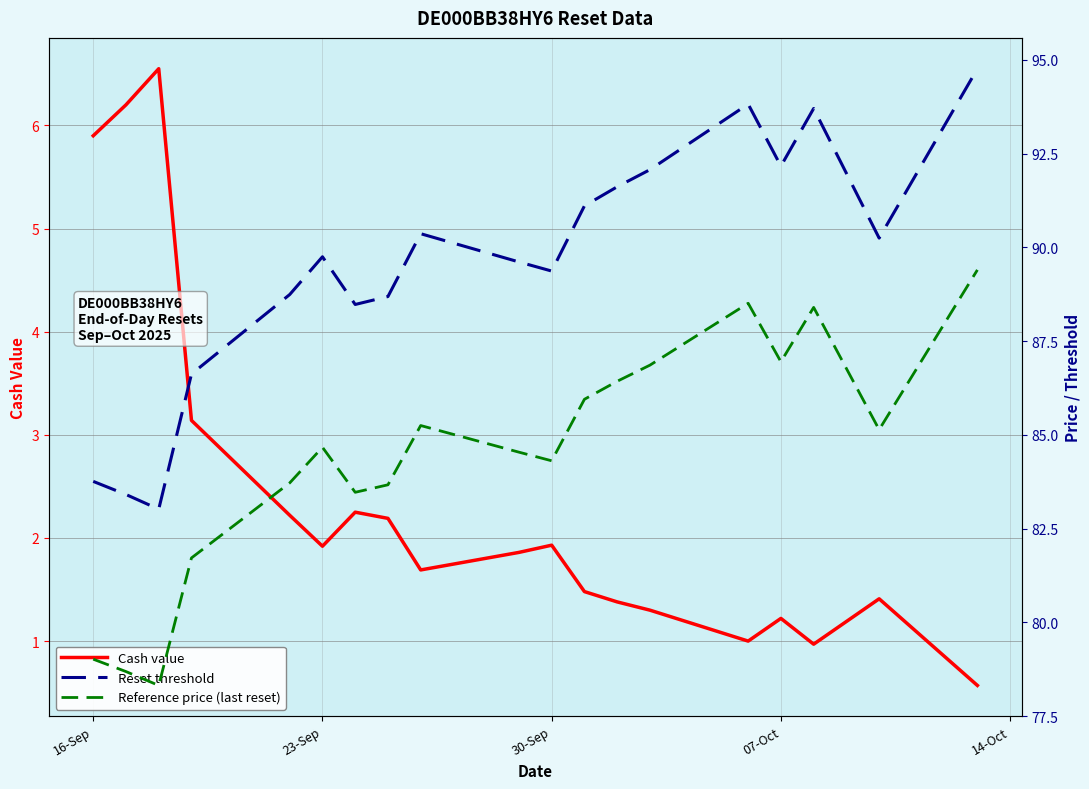

What value does the Reference price (last reset) series have at 16-Sep?

79.0